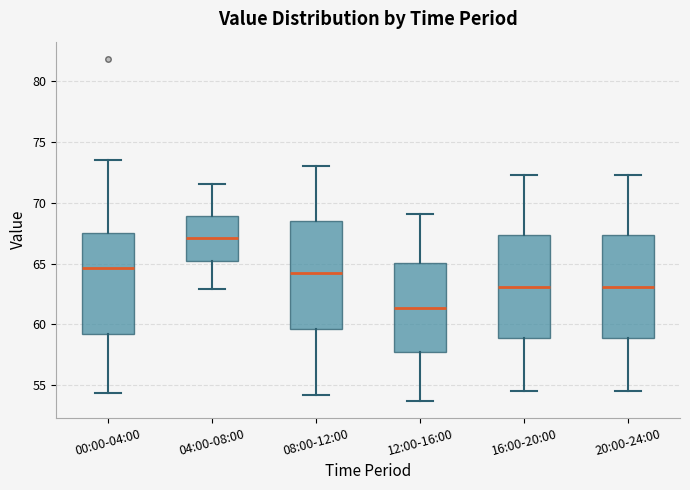

Reading left to right, transcribe this box plot: for each box, give where its median line is, the range the box spans, and where its two whiskers end, as read against the y-axis. The values are not printed on the chart, so give them approximately, as read against the axis.

00:00-04:00: median 64.5, box 59.0 to 67.5, whiskers 54.5 to 73.5
04:00-08:00: median 67.0, box 65.0 to 69.0, whiskers 63.0 to 71.5
08:00-12:00: median 64.5, box 59.5 to 68.5, whiskers 54.0 to 73.0
12:00-16:00: median 61.5, box 57.5 to 65.0, whiskers 53.5 to 69.0
16:00-20:00: median 63.0, box 59.0 to 67.5, whiskers 54.5 to 72.5
20:00-24:00: median 63.0, box 59.0 to 67.5, whiskers 54.5 to 72.5